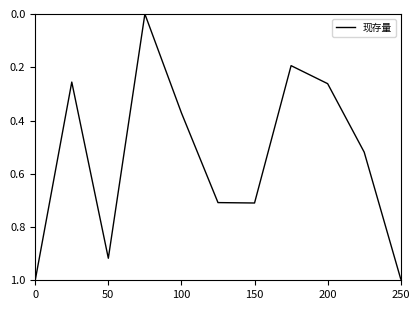

What is the difference between the maximum and minimum values?

1.0